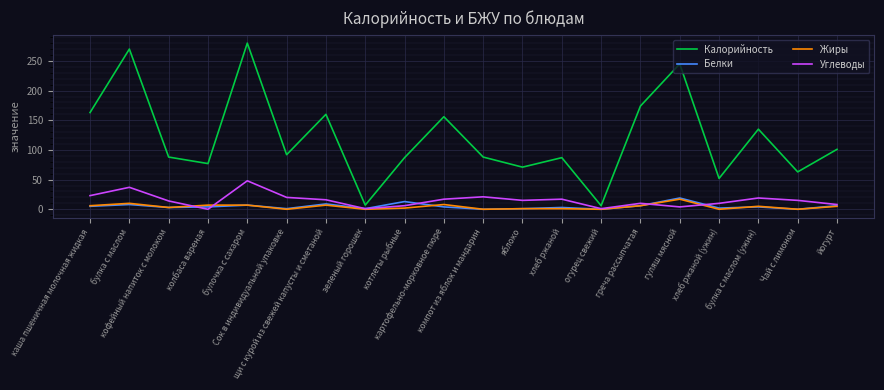

Which series has the largest total across all categories?

Калорийность